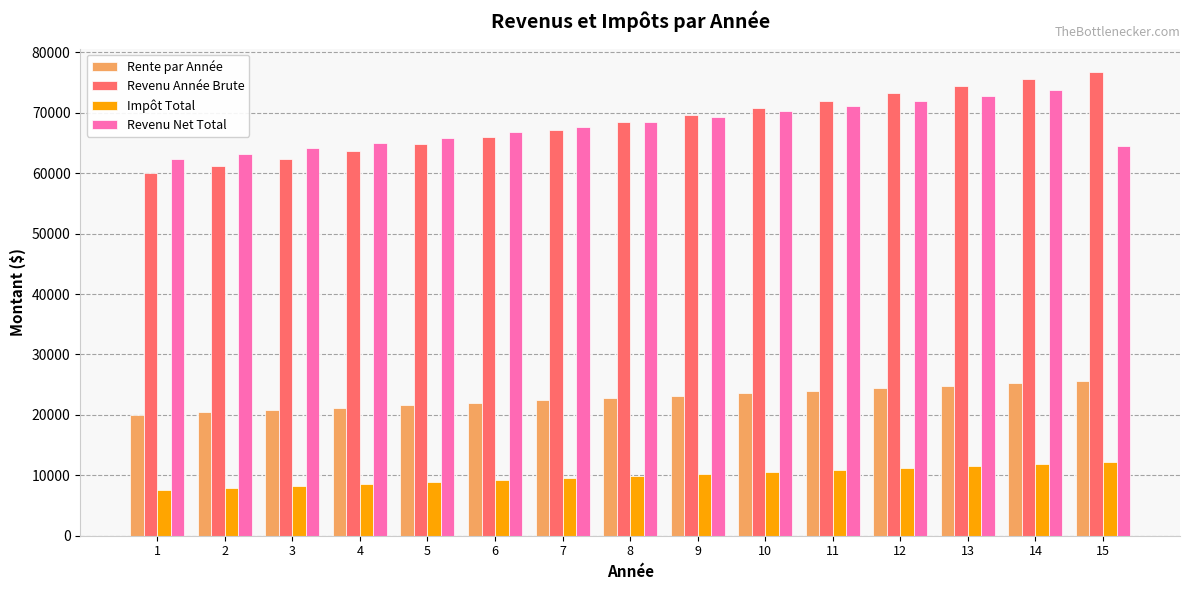

What is the sum of all Revenu Année Brute values?

1026000.0